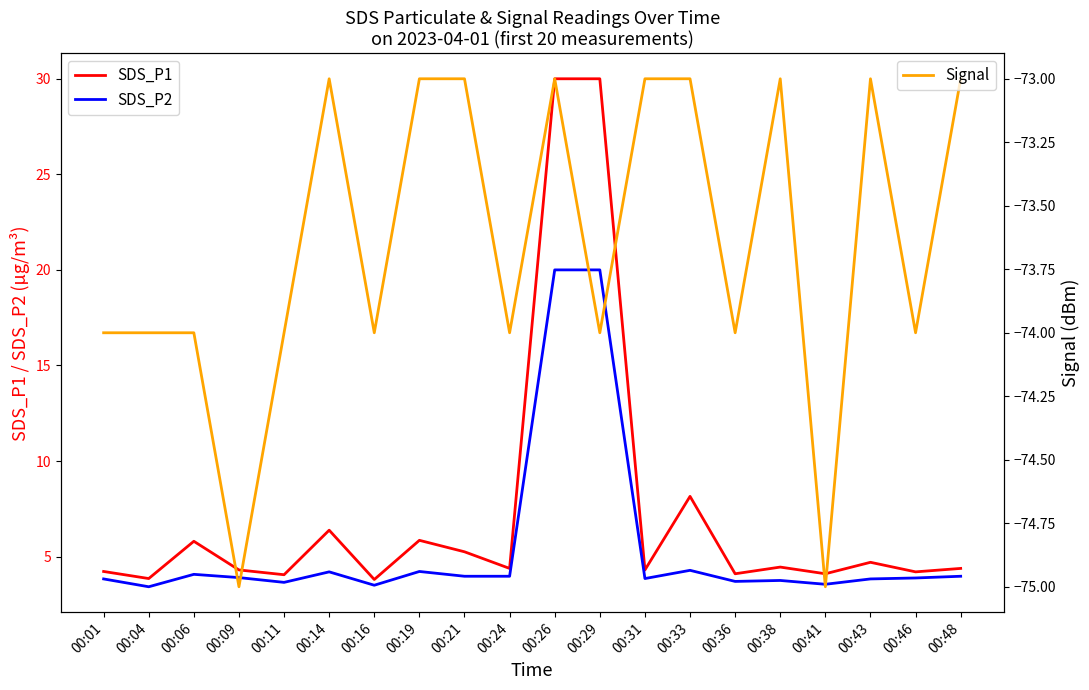

How many categories are shown in the chart?

20